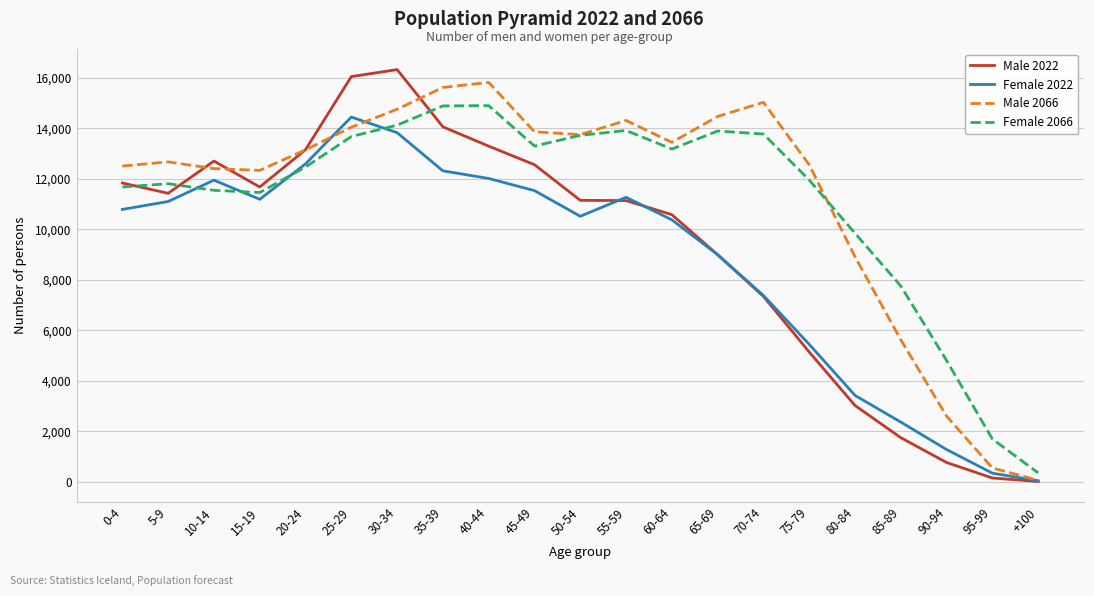

Is it true that Male 2022 equals 5096 at 80-84?

False